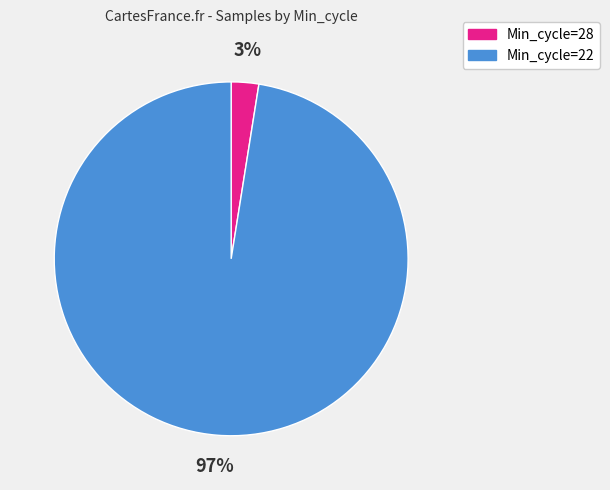

Is there any slice that represents more than half of the pie?

Yes